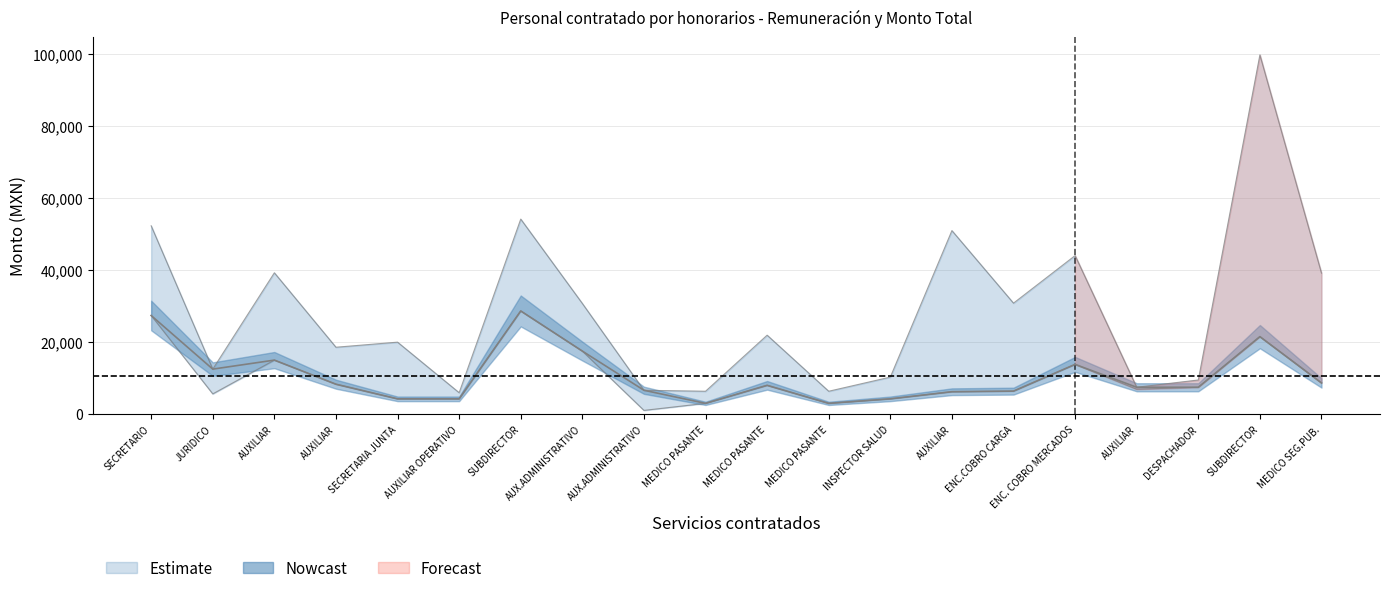

What is the sum of all Remuneracion_mensual values?

214244.2